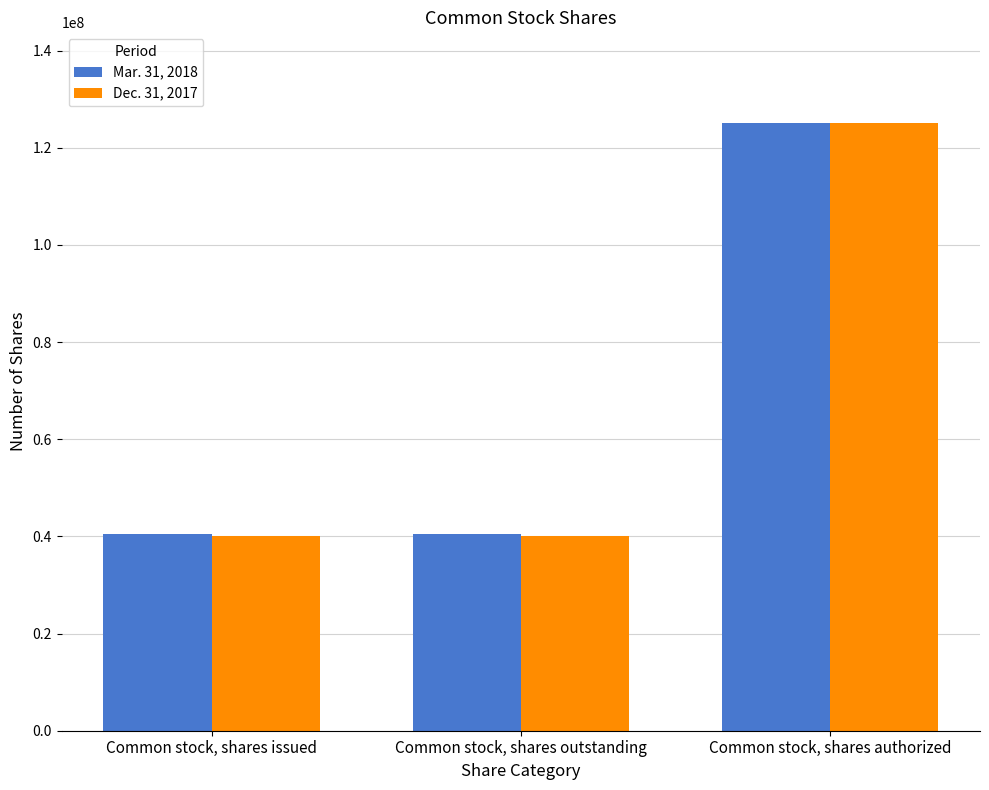

What is the minimum value for Dec. 31, 2017?

40100000